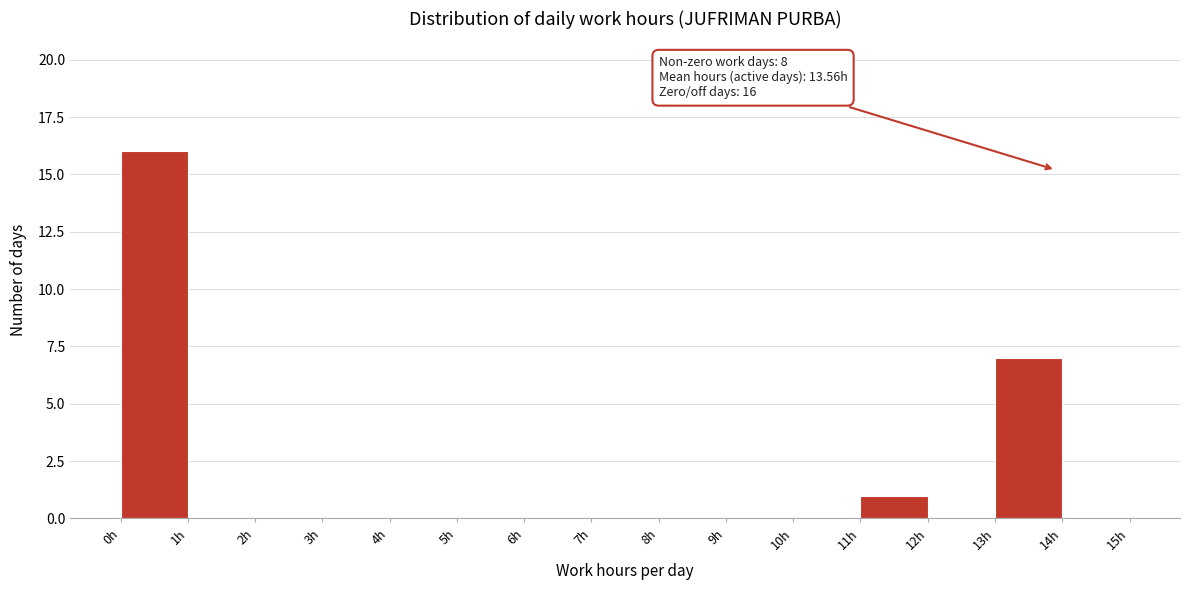

Over which range of the x-axis is the bar tallest?

0 to 1